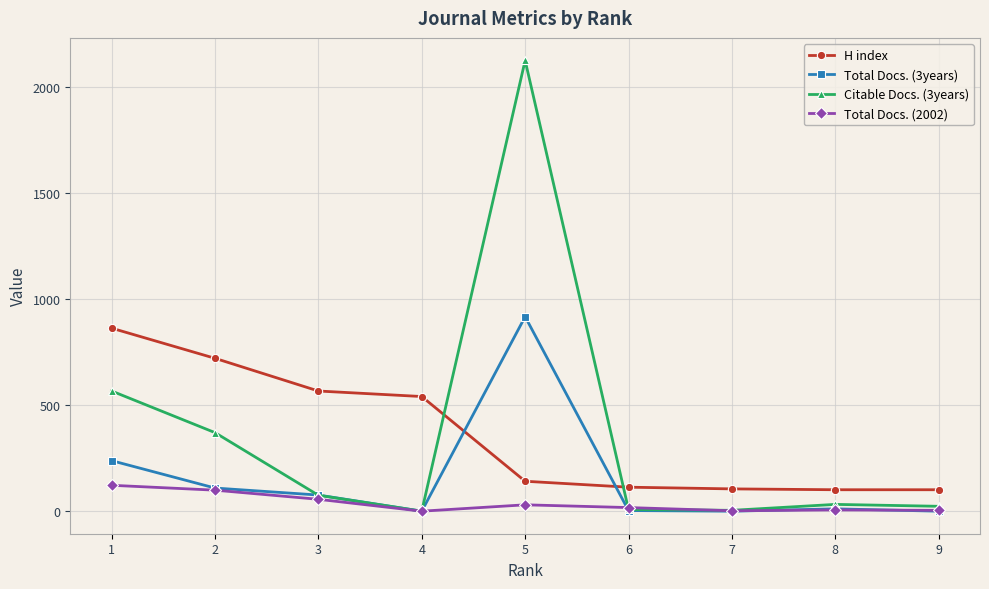

Which series has the widest spread of values?

Citable Docs. (3years)